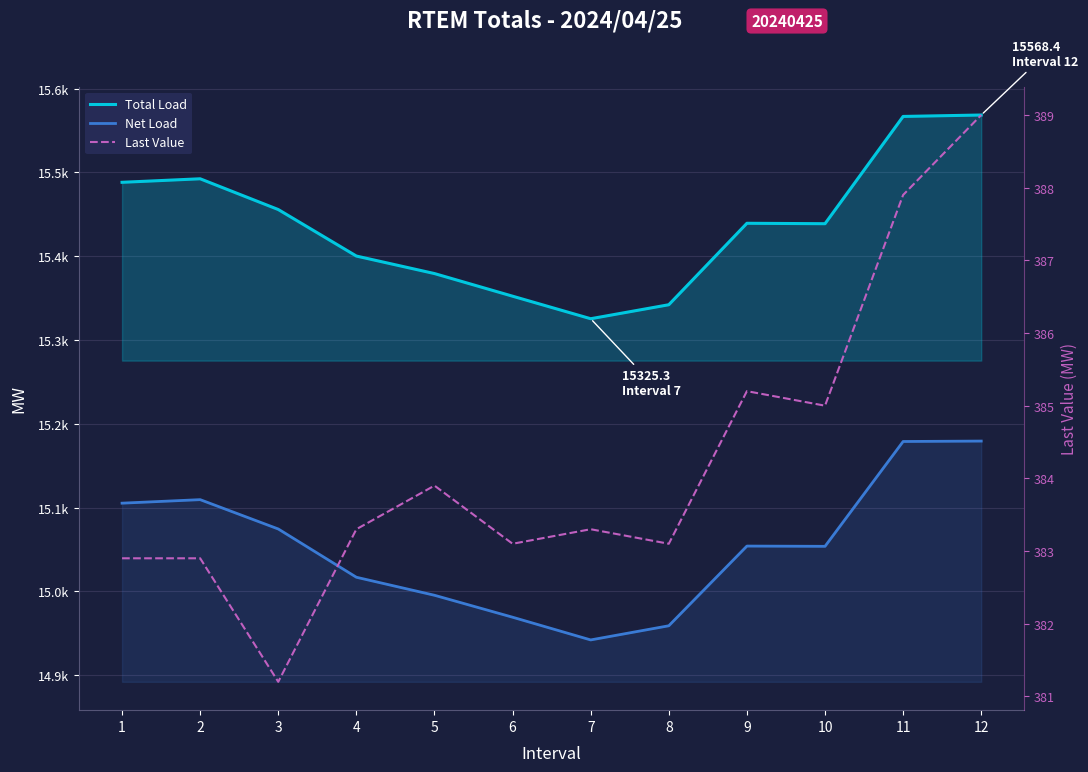

What is the average value of the Total Load series?

15437.3